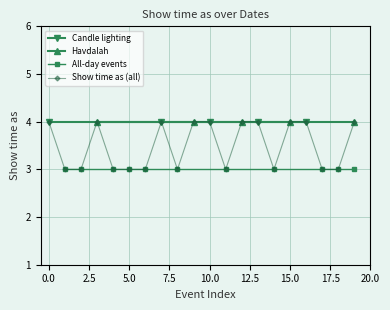

The Show time as (all) series shows 6 at 10.0. True or false?

False